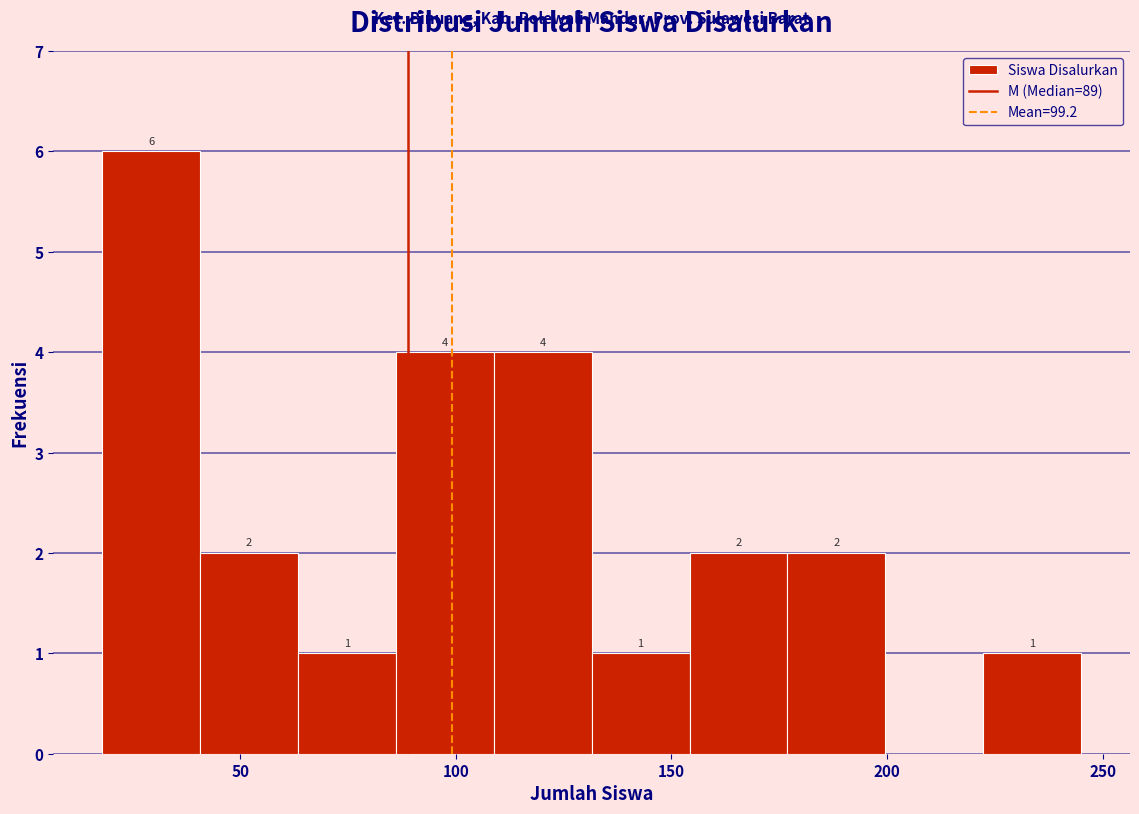

Which range on the x-axis has the tallest bar?

20 to 40